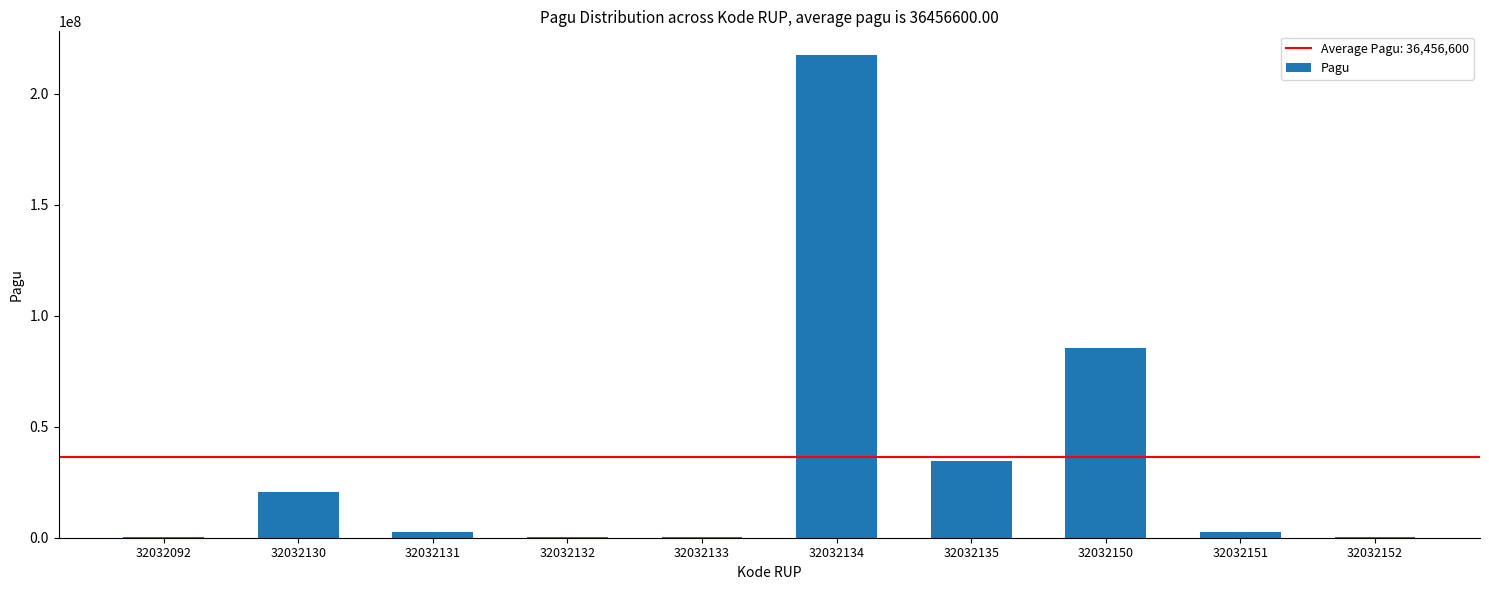

At which category does the chart reach its peak across all series?

32032134